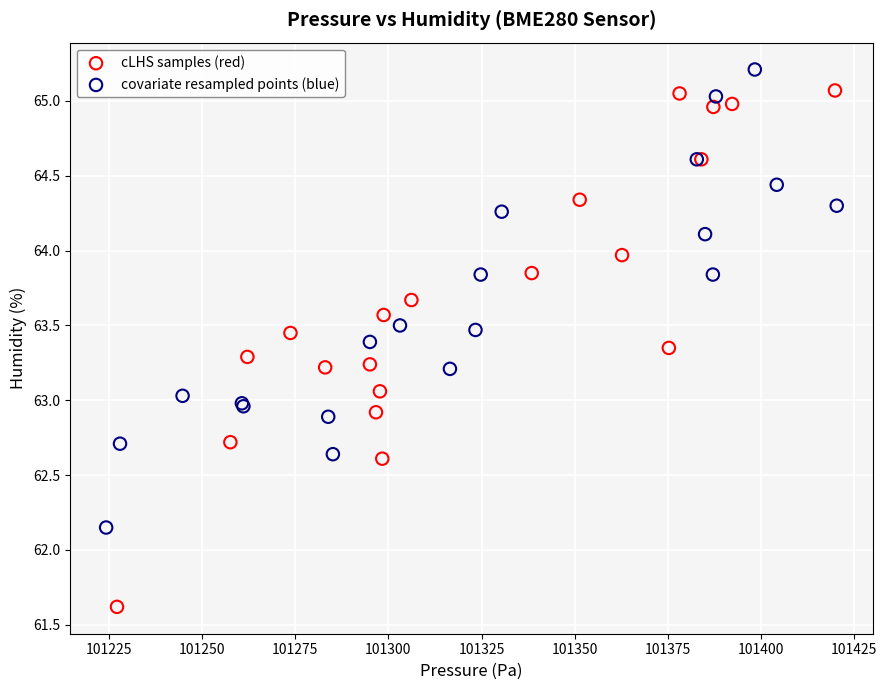

What are all the series names shown in the legend?

cLHS samples (red), covariate resampled points (blue)